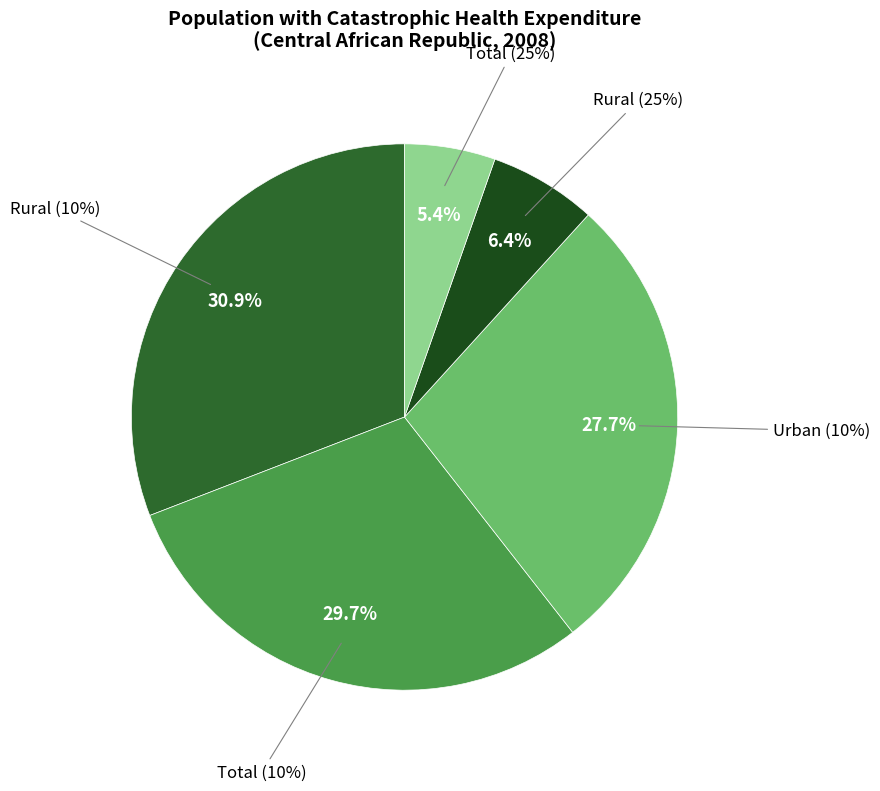

Count the number of slices in the pie.

5